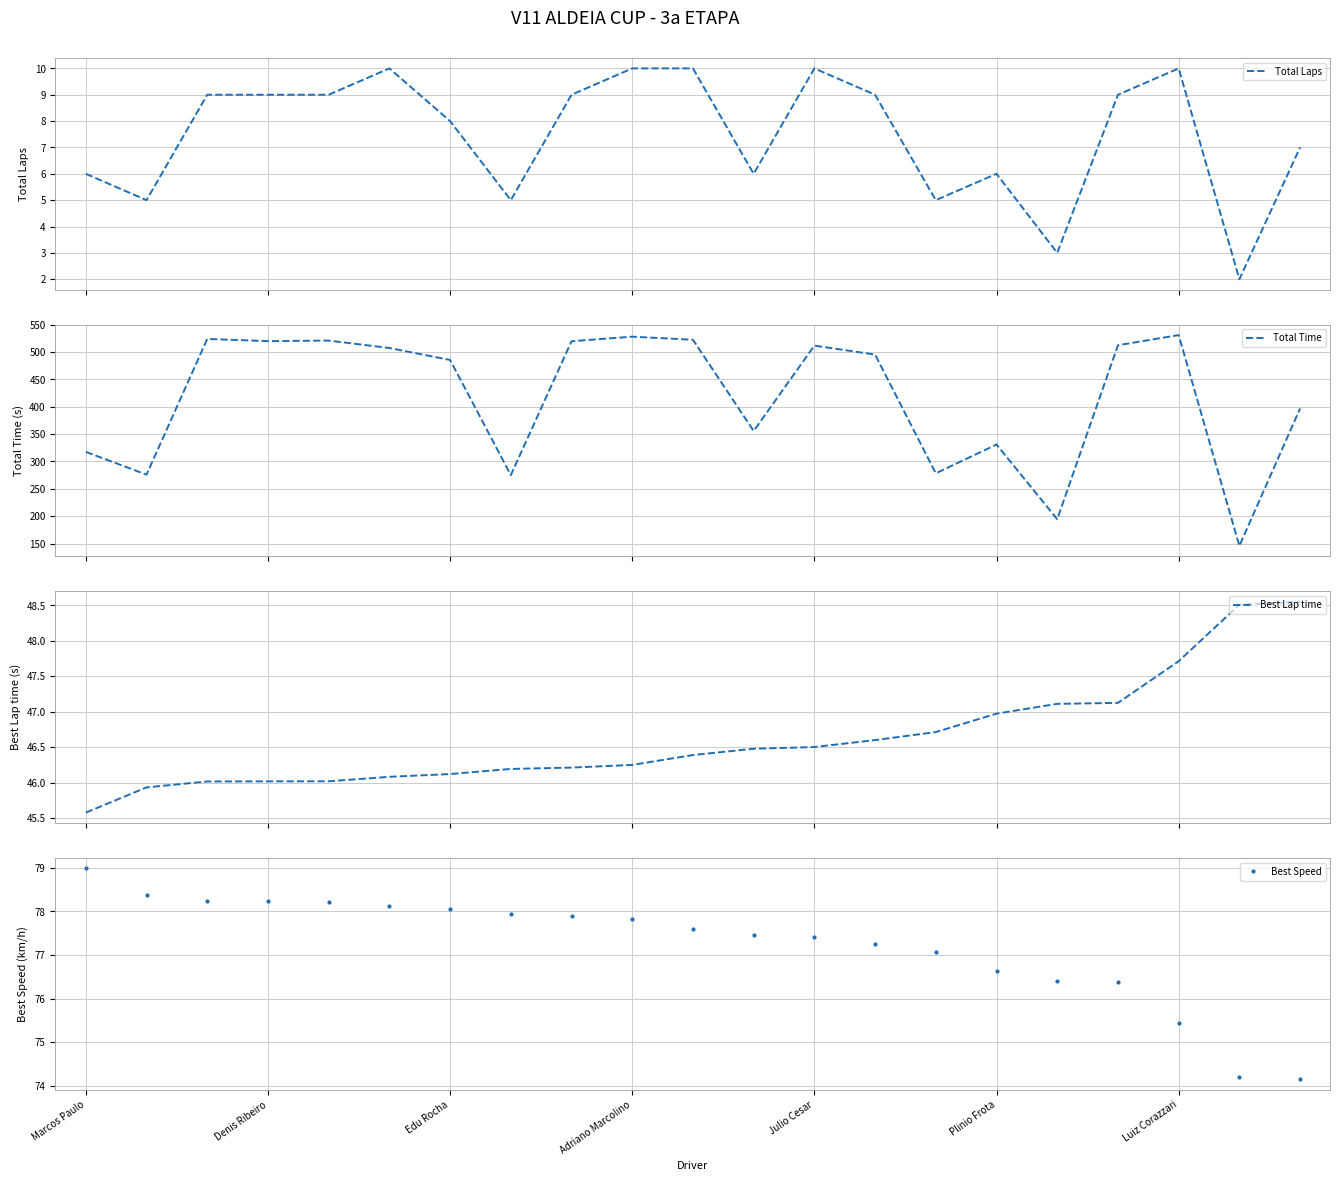

Reading left to right, what are all the values shown in this chart?

Total Laps: 6.0	5.0	9.0	9.0	9.0	10.0	8.0	5.0	9.0	10.0	10.0	6.0	10.0	9.0	5.0	6.0	3.0	9.0	10.0	2.0	7.0
Total Time: 317.5	275.9	523.9	519.9	520.9	507.3	485.5	275.0	519.7	528.0	522.4	355.7	511.7	495.3	278.3	330.9	194.4	512.4	530.9	145.6	396.8
Best Lap time: 45.6	45.9	46.0	46.0	46.0	46.1	46.1	46.2	46.2	46.2	46.4	46.5	46.5	46.6	46.7	47.0	47.1	47.1	47.7	48.5	48.6
Best Speed: 79.0	78.4	78.2	78.2	78.2	78.1	78.1	77.9	77.9	77.8	77.6	77.5	77.4	77.3	77.1	76.6	76.4	76.4	75.5	74.2	74.1